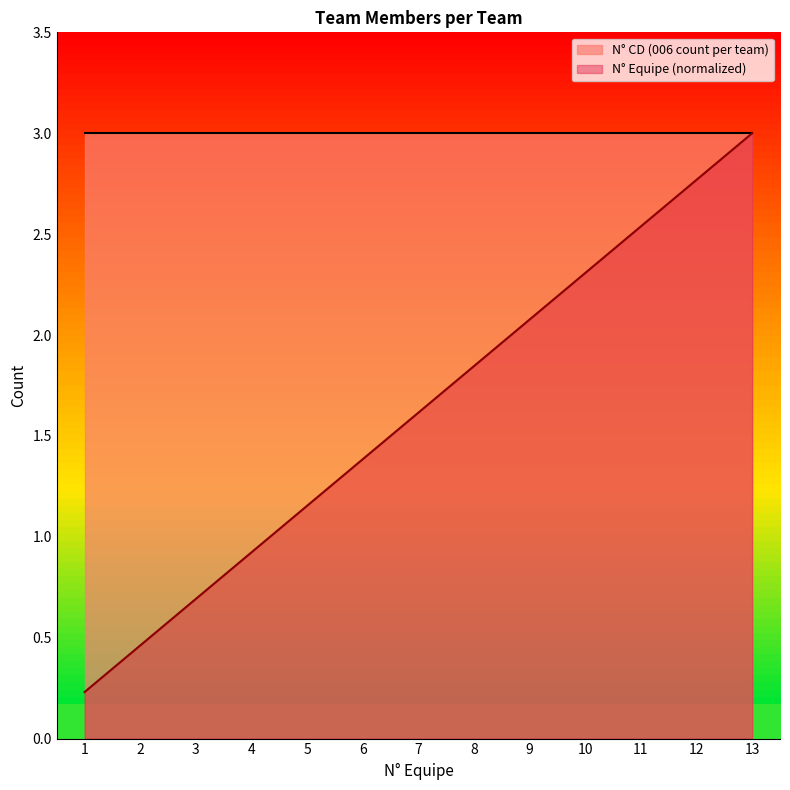

The value at 4 is 1.3. True or false?

False